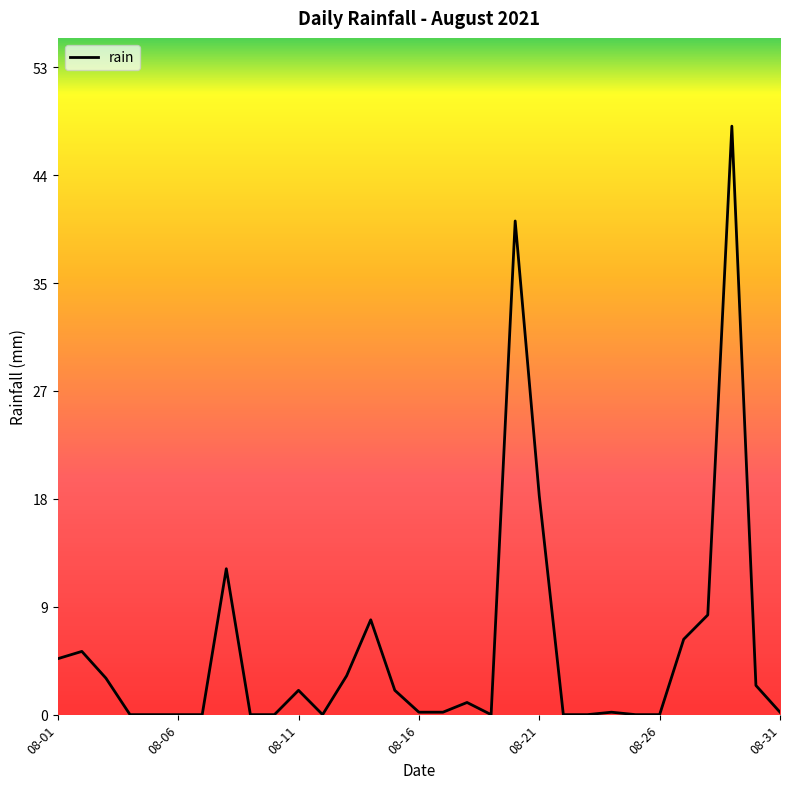

What is the average value?

5.3